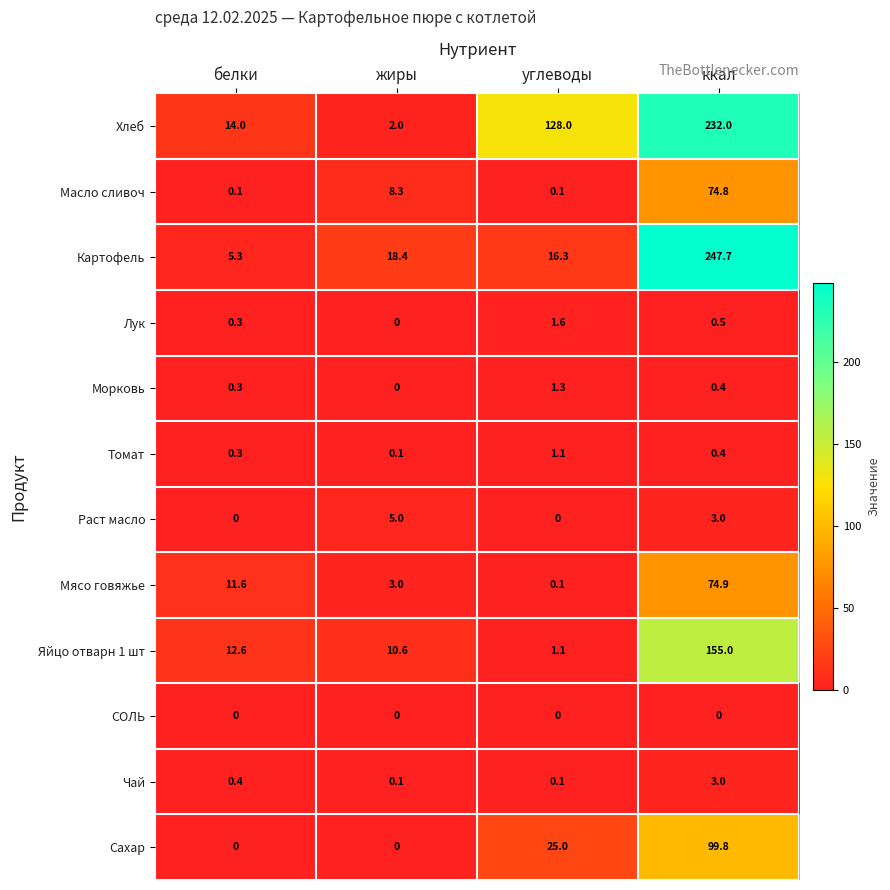

Is it true that Яйцо отварн 1 шт equals 14.8 at жиры?

False